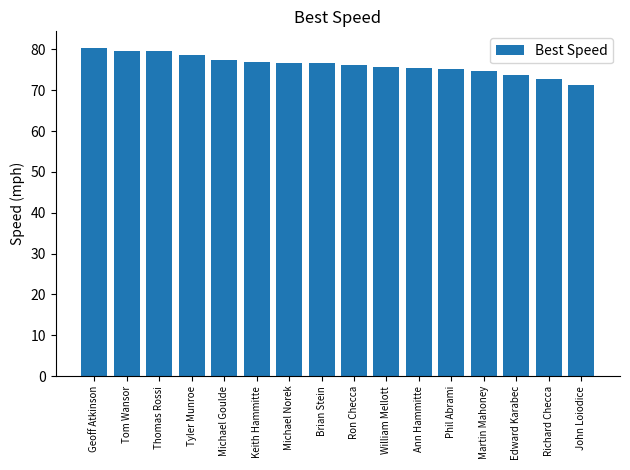

What is the maximum value shown in the chart?

80.4